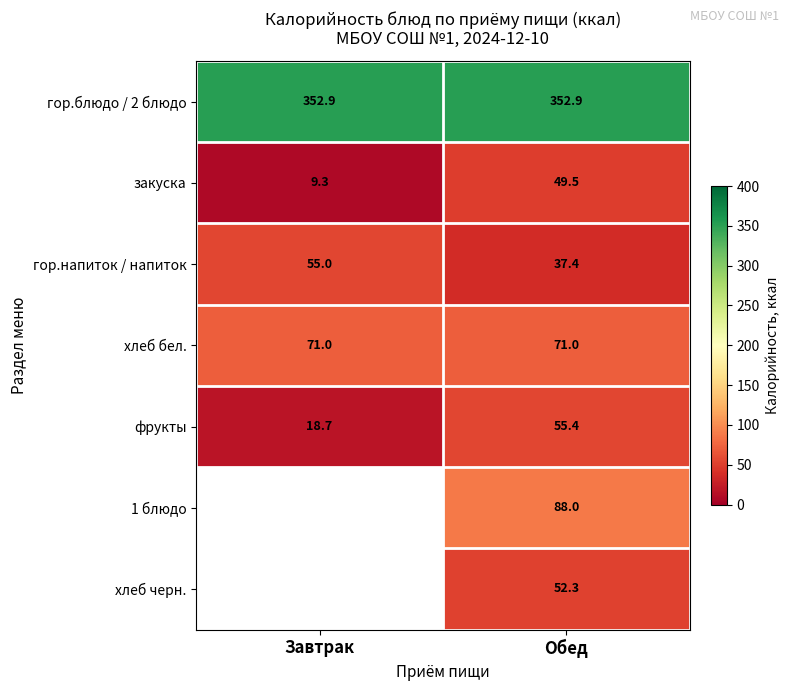

Is it true that гор.блюдо / 2 блюдо equals 218.2 at Обед?

False